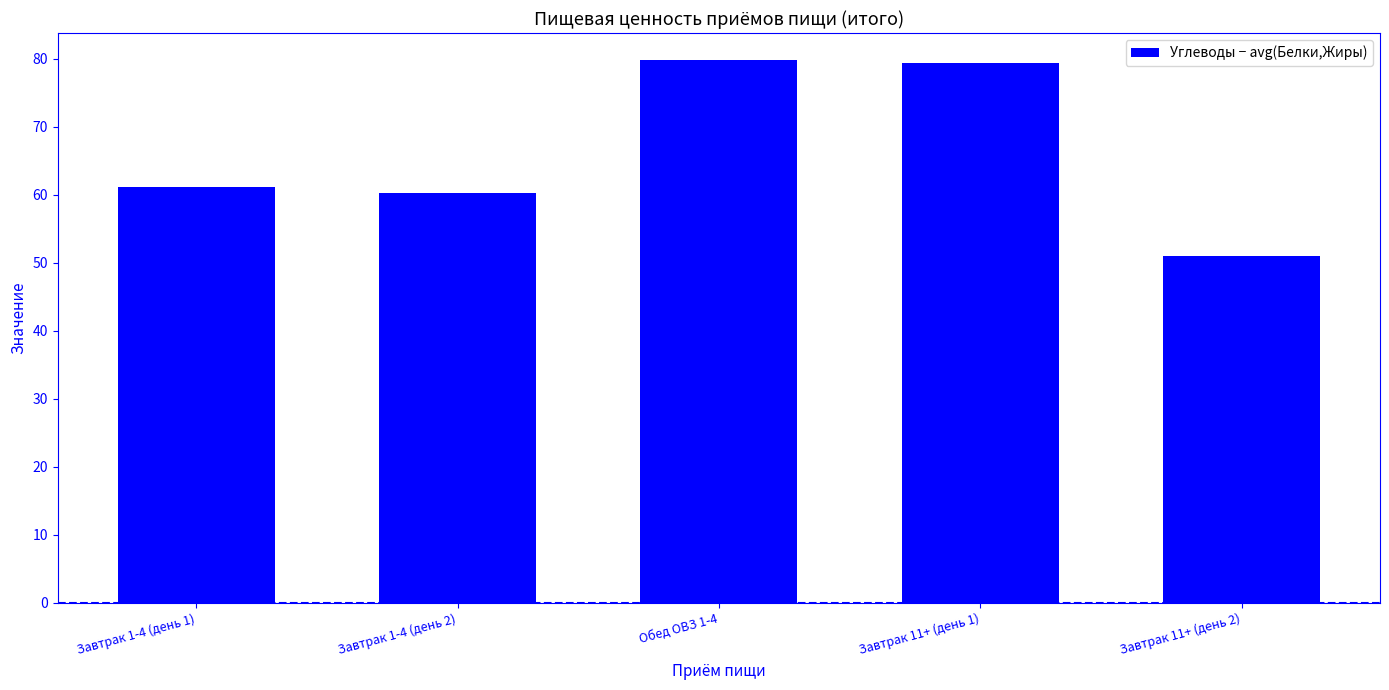

What is the difference between the second highest and minimum values?

28.5